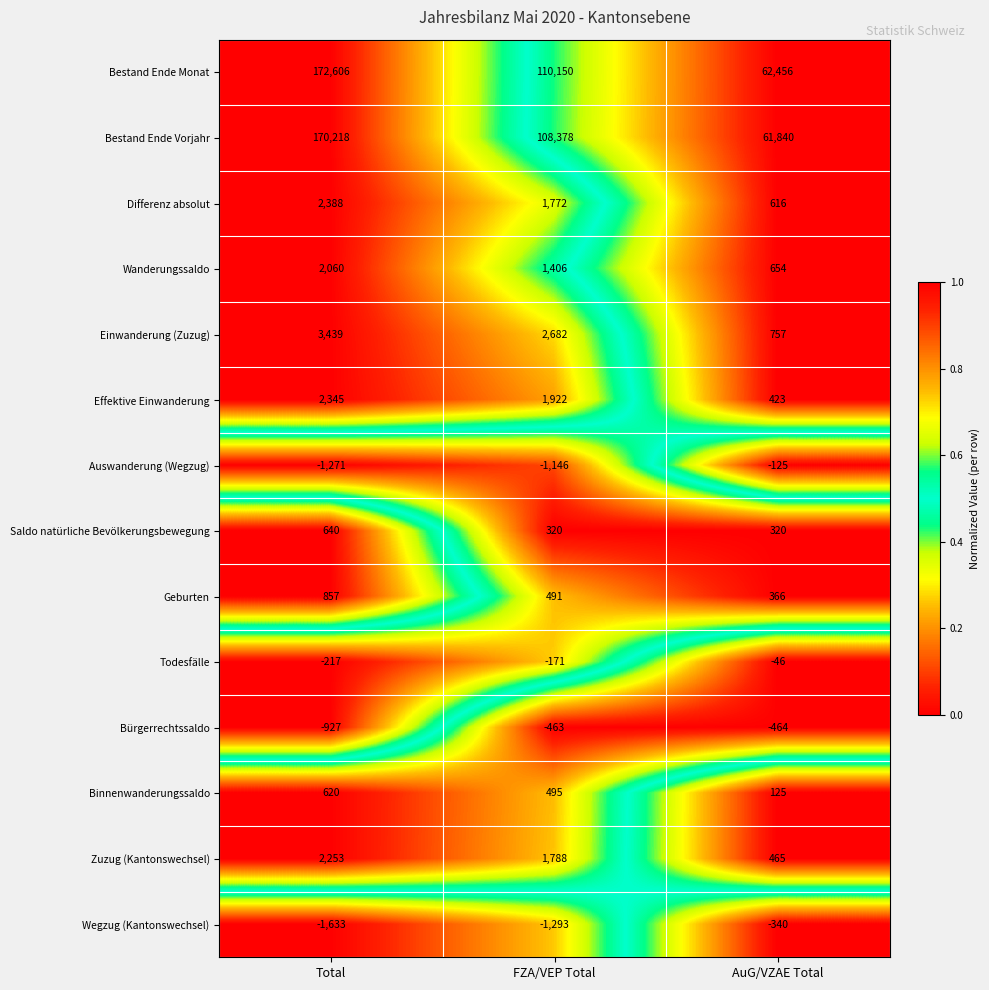

At how many categories does at least one series exceed 0?

3